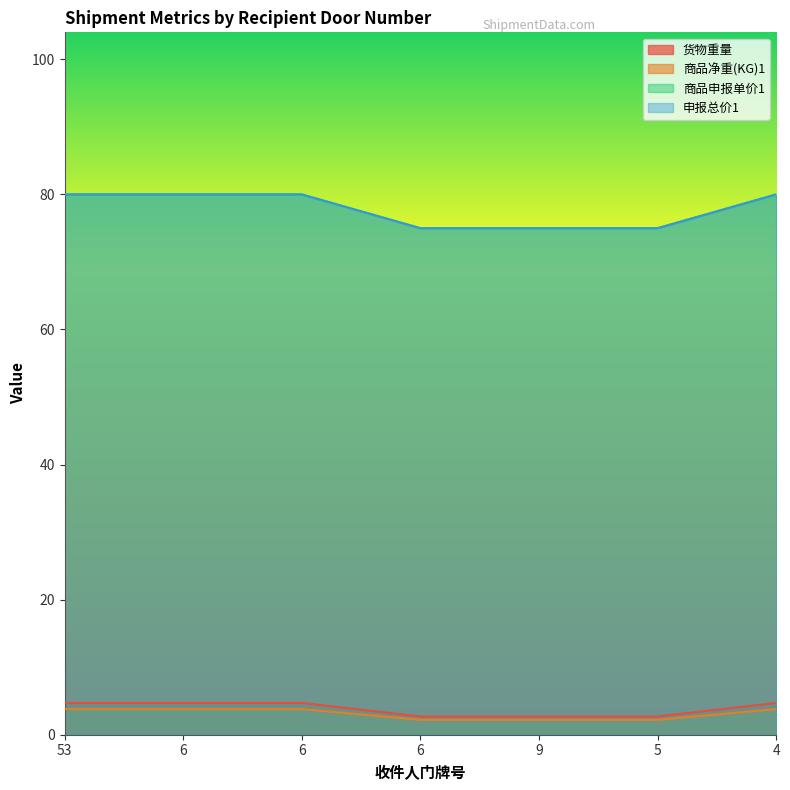

Which series has the largest range (max minus min)?

商品申报单价1